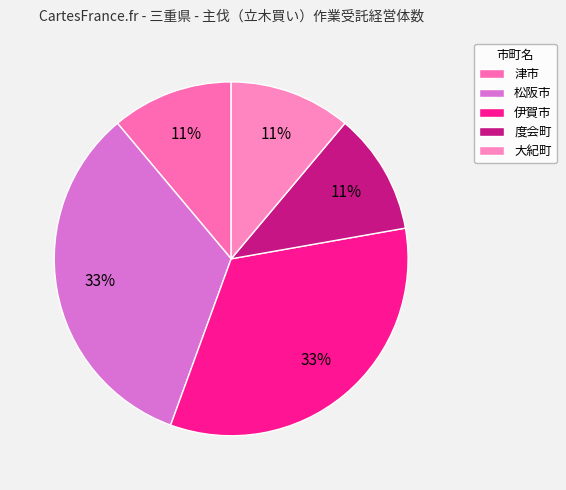

Is there any slice that represents more than half of the pie?

No